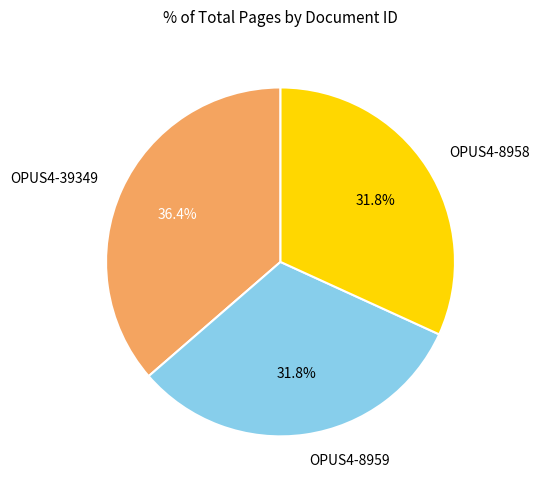

Count the number of slices in the pie.

3